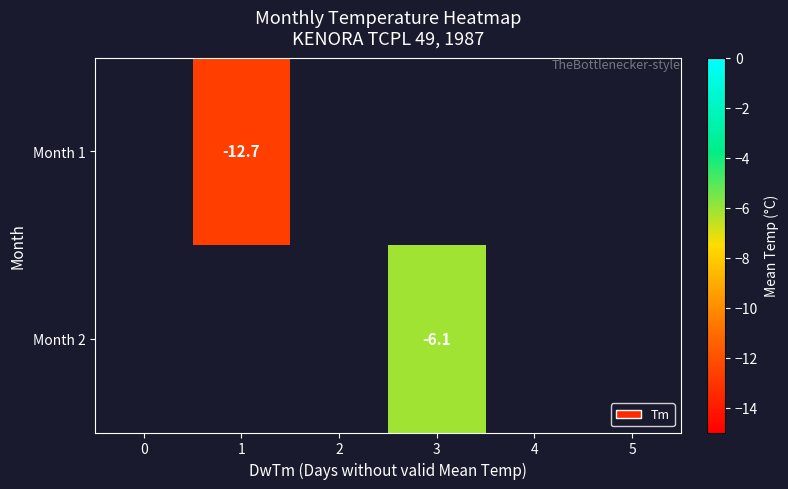

How many data points does each series have?

6